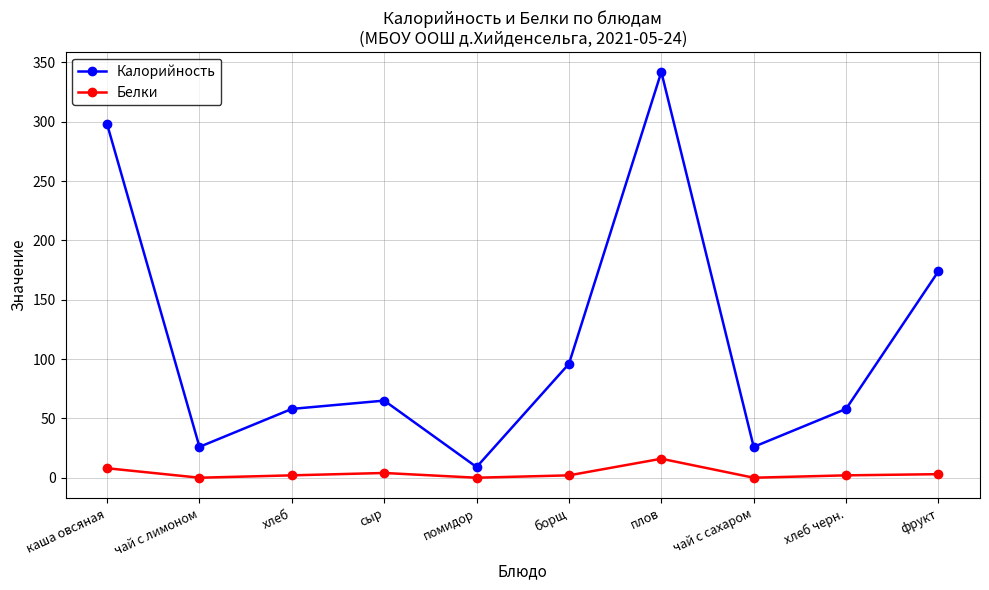

At which category does the chart reach its peak across all series?

плов